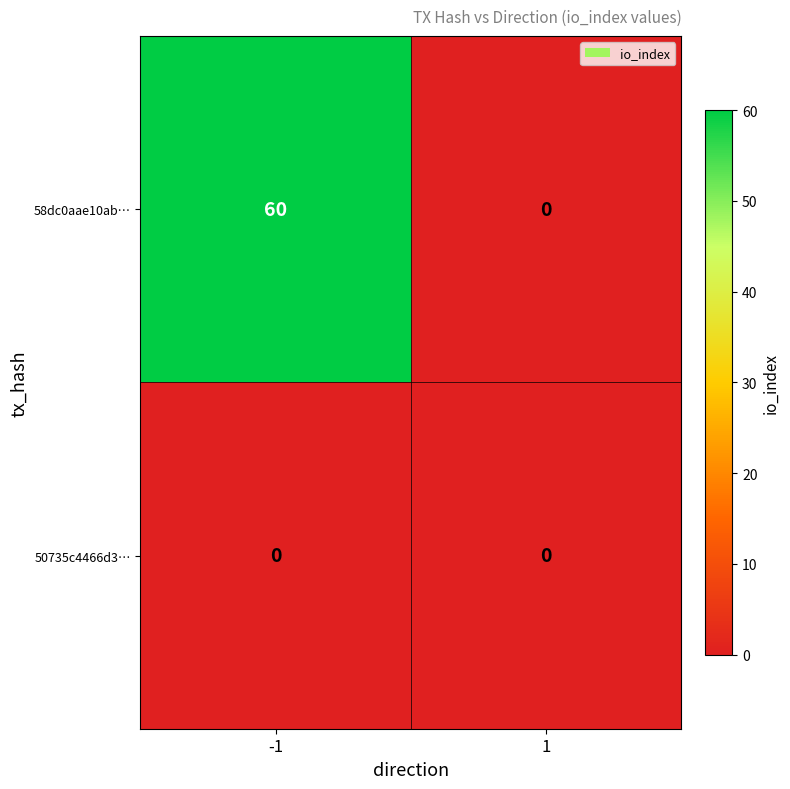

What is the greatest value displayed?

60